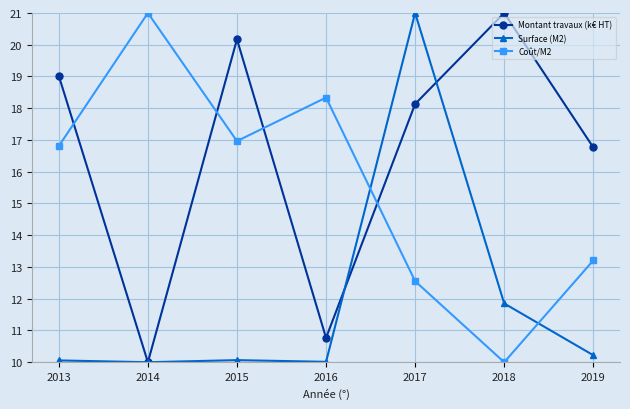

What are all the series names shown in the legend?

Montant travaux (k€ HT), Surface (M2), Coût/M2